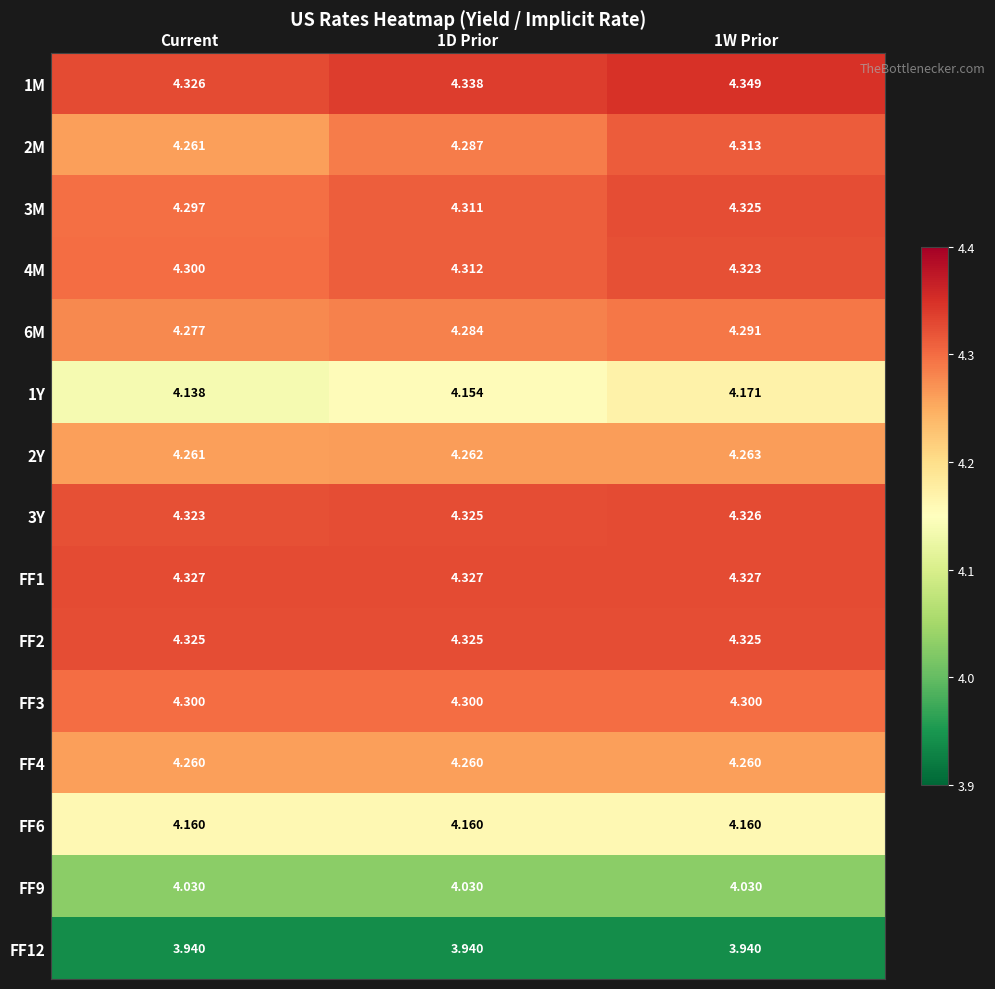

At which label is 1M closest to 4?

Current